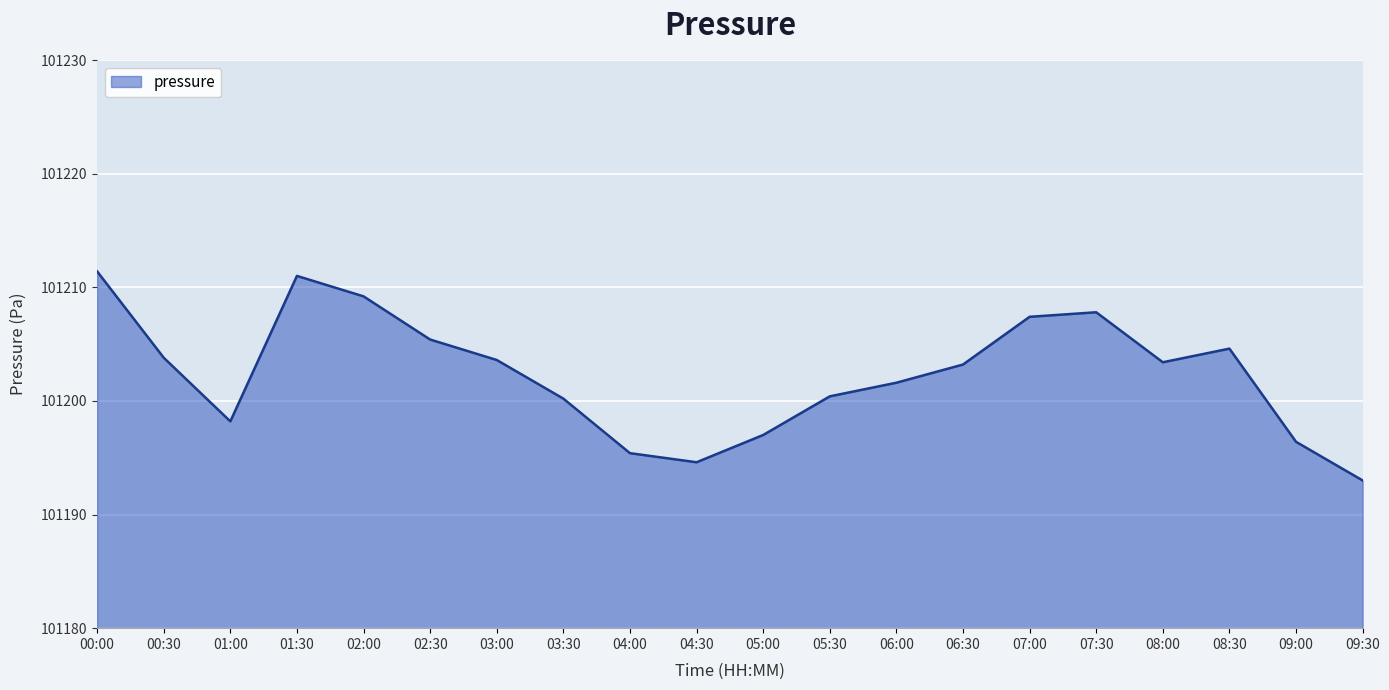

The value at 01:00 is 33857.5. True or false?

False